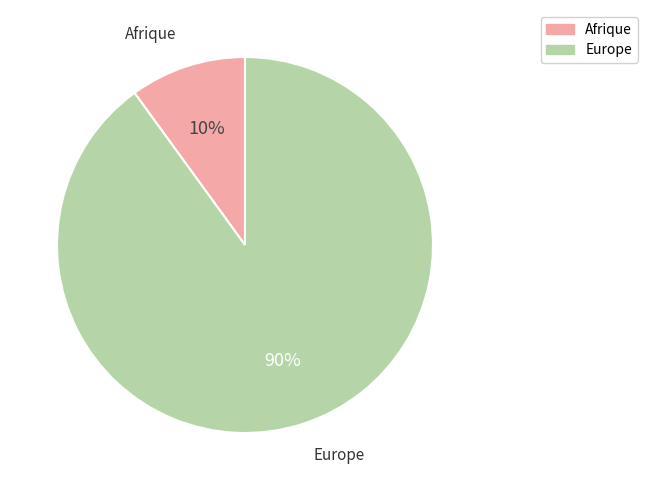

Count the number of slices in the pie.

2